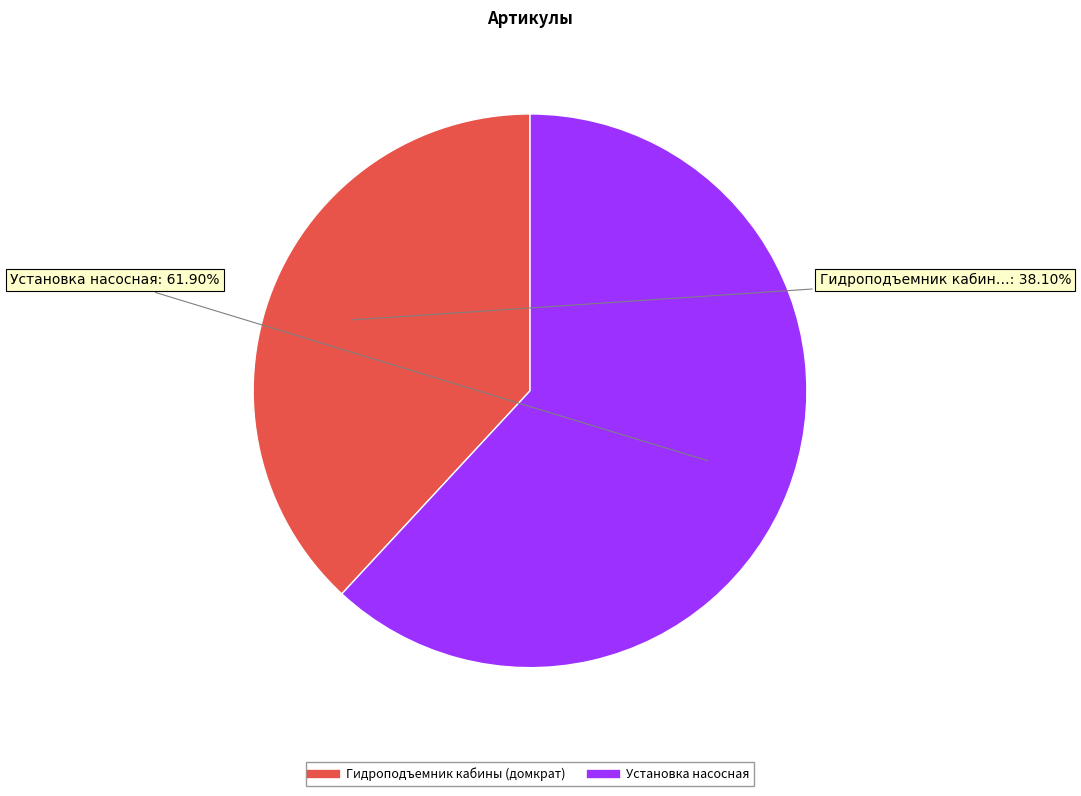

Between Гидроподъемник кабины (домкрат) and Установка насосная, which is larger?

Установка насосная